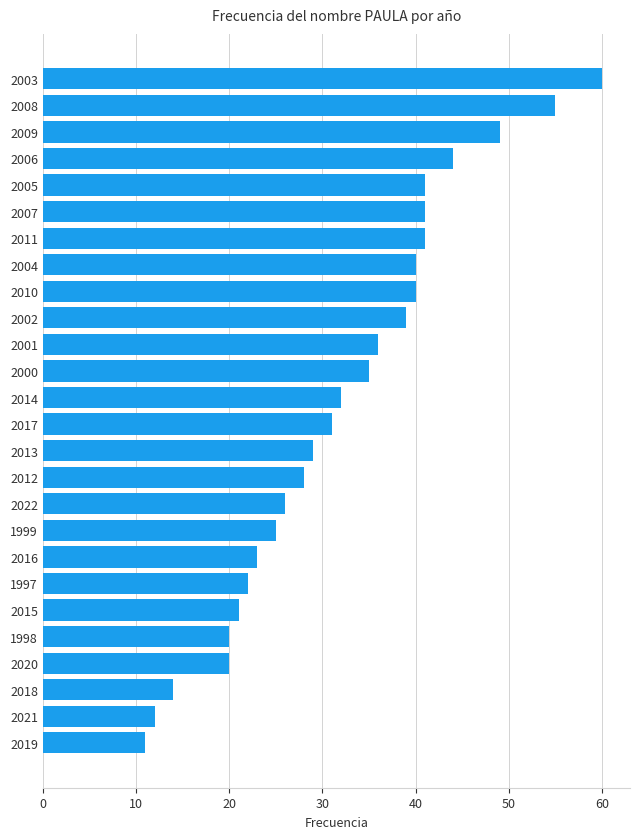

Count the number of data series in this chart.

1